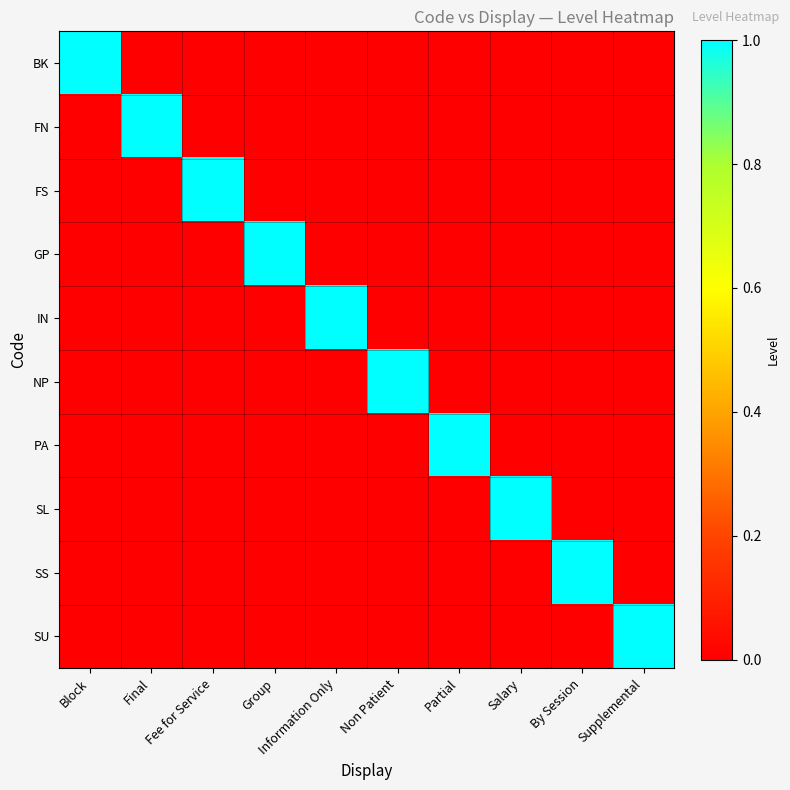

Reading right to left, extract all data points from this chart.

BK: Supplemental=0	By Session=0	Salary=0	Partial=0	Non Patient=0	Information Only=0	Group=0	Fee for Service=0	Final=0	Block=1
FN: Supplemental=0	By Session=0	Salary=0	Partial=0	Non Patient=0	Information Only=0	Group=0	Fee for Service=0	Final=1	Block=0
FS: Supplemental=0	By Session=0	Salary=0	Partial=0	Non Patient=0	Information Only=0	Group=0	Fee for Service=1	Final=0	Block=0
GP: Supplemental=0	By Session=0	Salary=0	Partial=0	Non Patient=0	Information Only=0	Group=1	Fee for Service=0	Final=0	Block=0
IN: Supplemental=0	By Session=0	Salary=0	Partial=0	Non Patient=0	Information Only=1	Group=0	Fee for Service=0	Final=0	Block=0
NP: Supplemental=0	By Session=0	Salary=0	Partial=0	Non Patient=1	Information Only=0	Group=0	Fee for Service=0	Final=0	Block=0
PA: Supplemental=0	By Session=0	Salary=0	Partial=1	Non Patient=0	Information Only=0	Group=0	Fee for Service=0	Final=0	Block=0
SL: Supplemental=0	By Session=0	Salary=1	Partial=0	Non Patient=0	Information Only=0	Group=0	Fee for Service=0	Final=0	Block=0
SS: Supplemental=0	By Session=1	Salary=0	Partial=0	Non Patient=0	Information Only=0	Group=0	Fee for Service=0	Final=0	Block=0
SU: Supplemental=1	By Session=0	Salary=0	Partial=0	Non Patient=0	Information Only=0	Group=0	Fee for Service=0	Final=0	Block=0